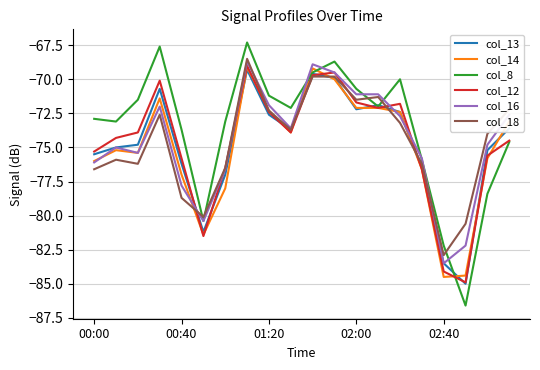

True or false: col_12 and col_16 intersect in this chart.

True